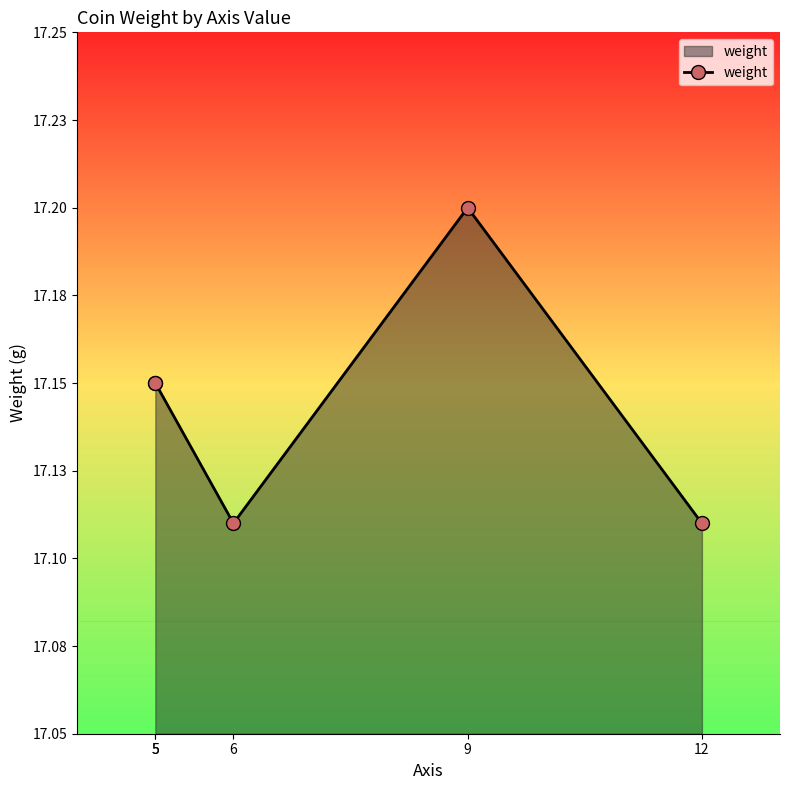

Which category has the lowest value across all series?

6